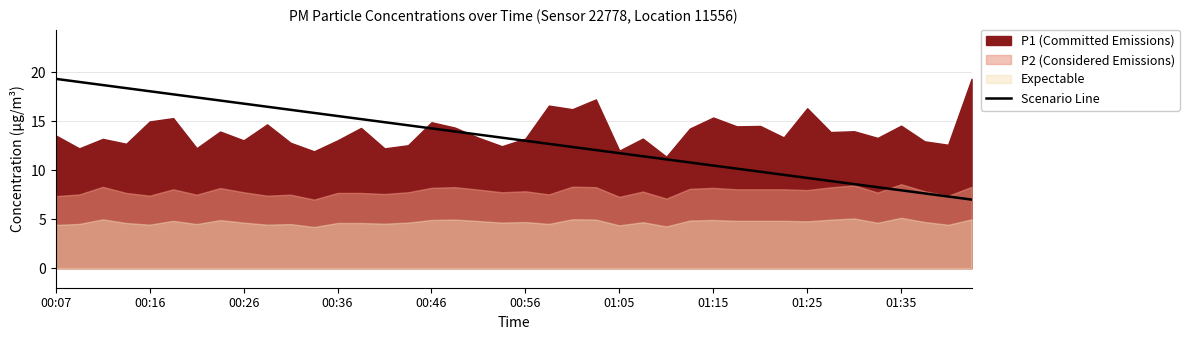

What is the smallest value displayed?

7.0